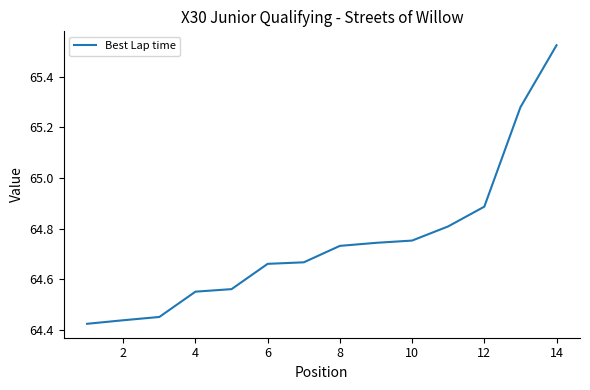

What is the difference between the maximum and minimum values?

1.1